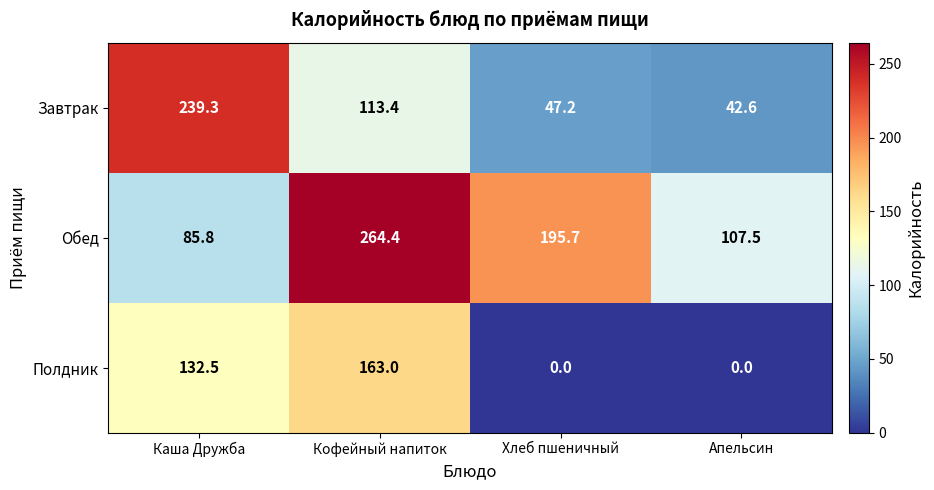

Reading left to right, extract all data points from this chart.

Завтрак: 239.3	113.4	47.2	42.6
Обед: 85.8	264.4	195.7	107.5
Полдник: 132.5	163.0	0.0	0.0